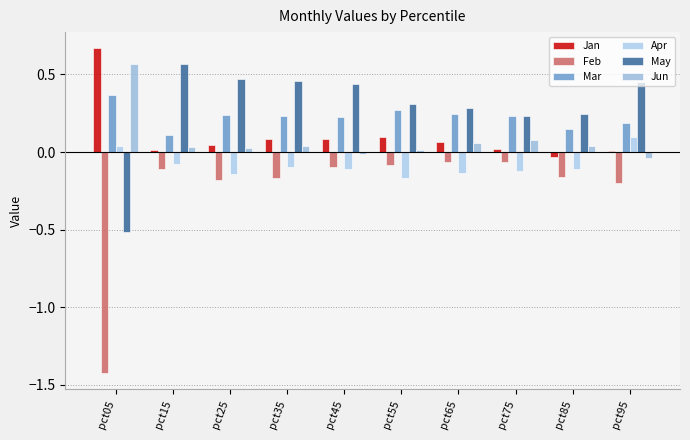

What is the difference between the maximum and minimum values in the Mar series?

0.3